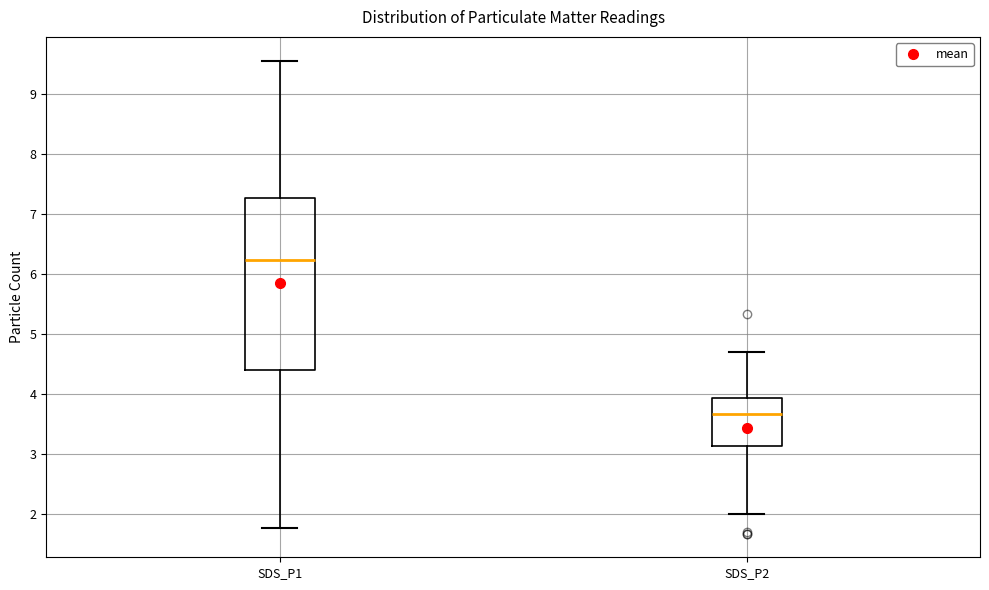

Which box has the highest median line?

SDS_P1